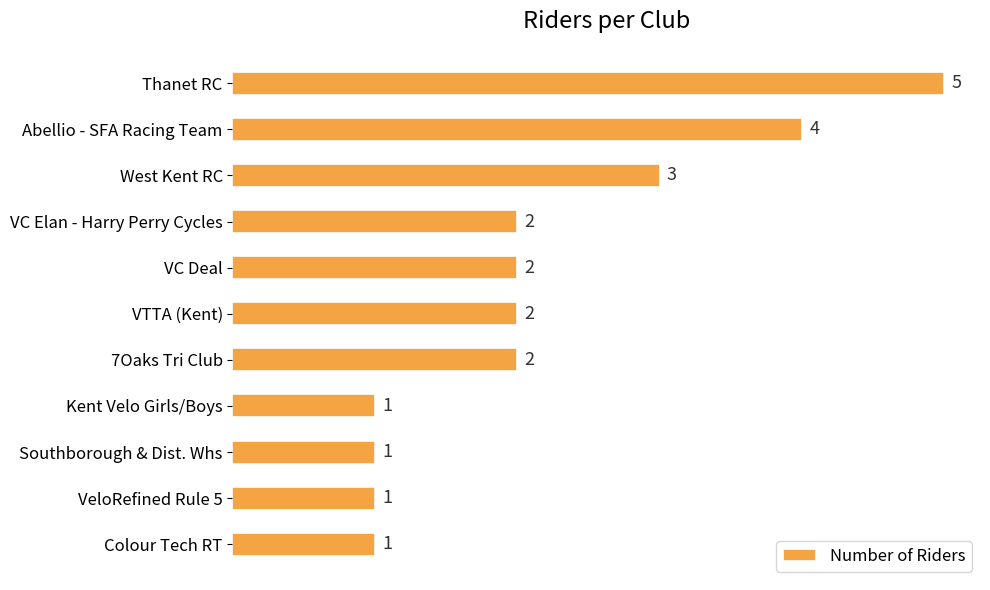

Count the values in the range 1 to 3.

9